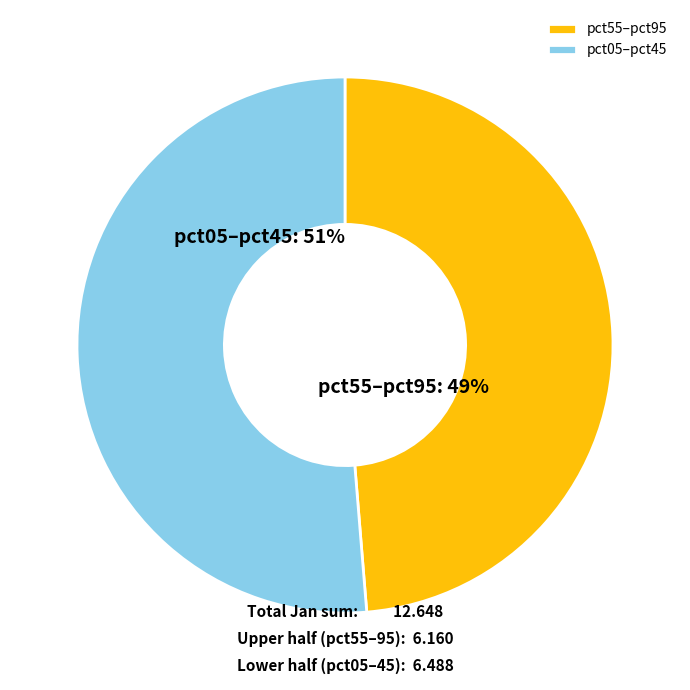

Which slice is the smallest?

pct55–pct95